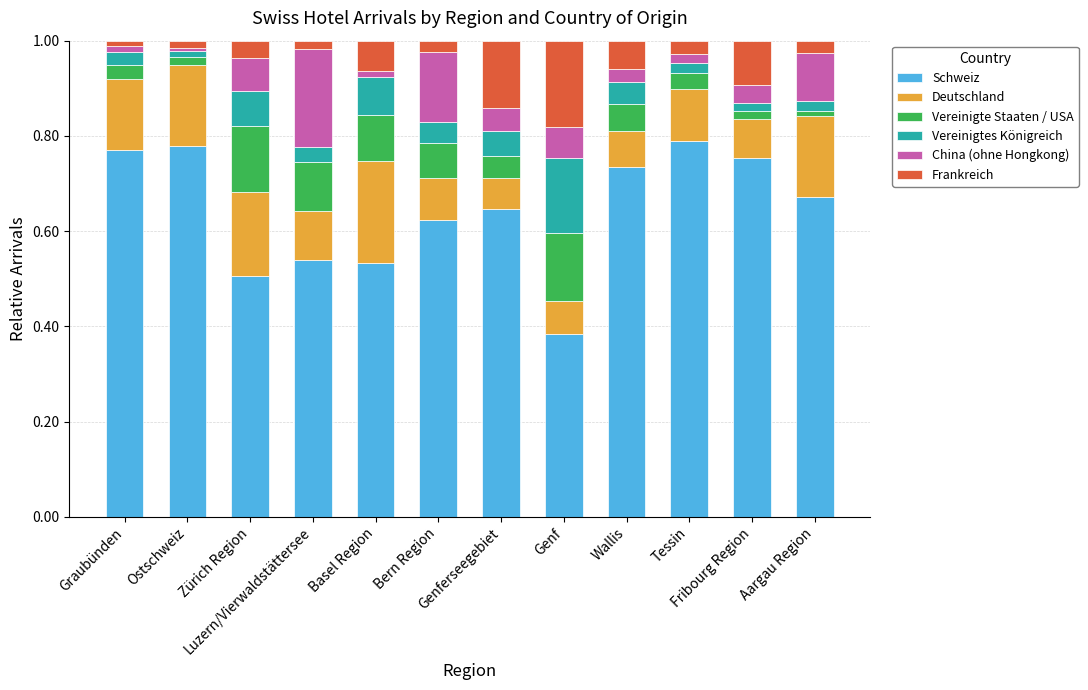

What is the difference between the maximum and second lowest values in the Schweiz series?

0.3